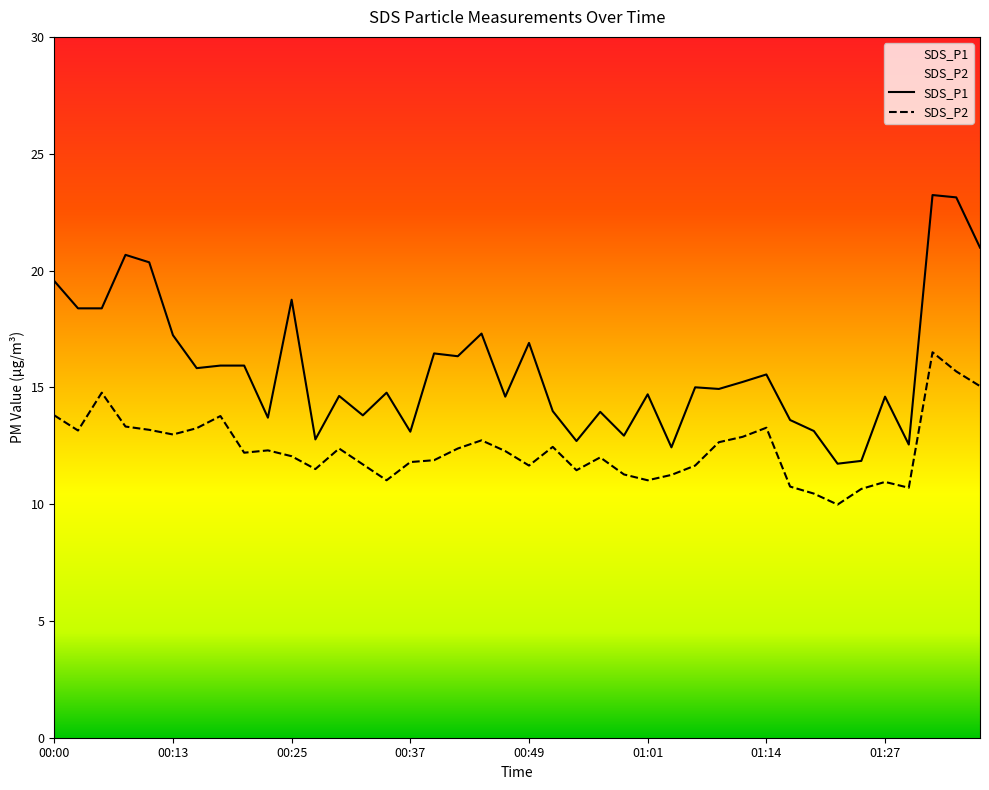

In SDS_P2, how many points are higher than both neighbors (excluding endpoints)?

10